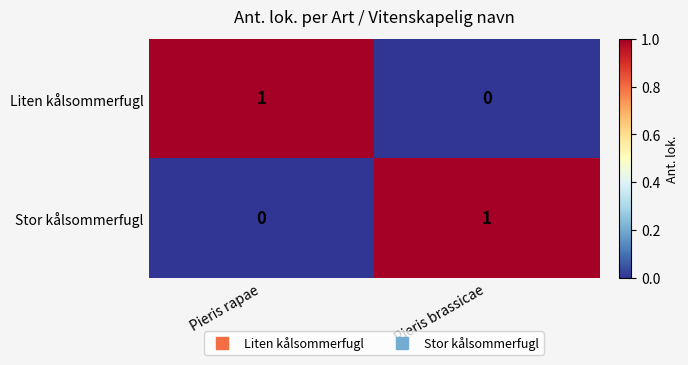

At how many categories does at least one series exceed 0?

2